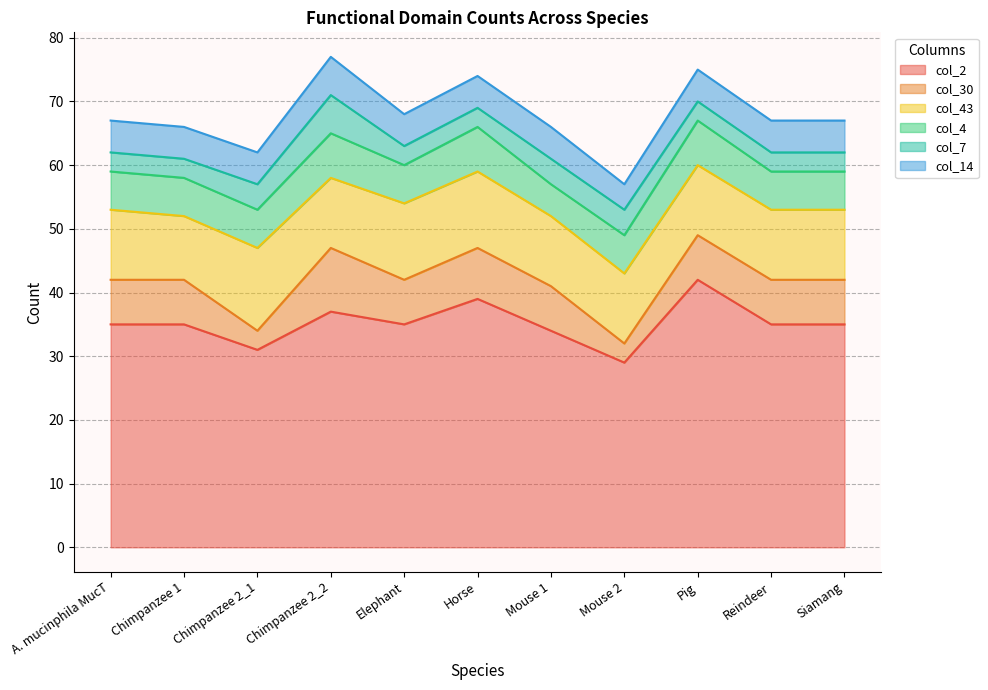

How many lines are shown in the chart?

6